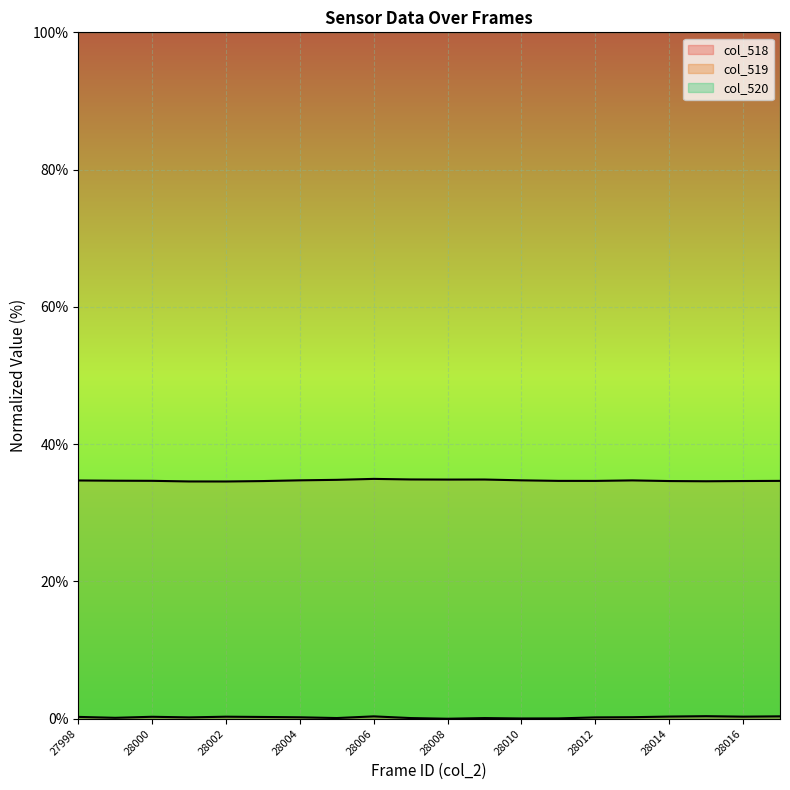

What is the greatest value displayed?

100.0